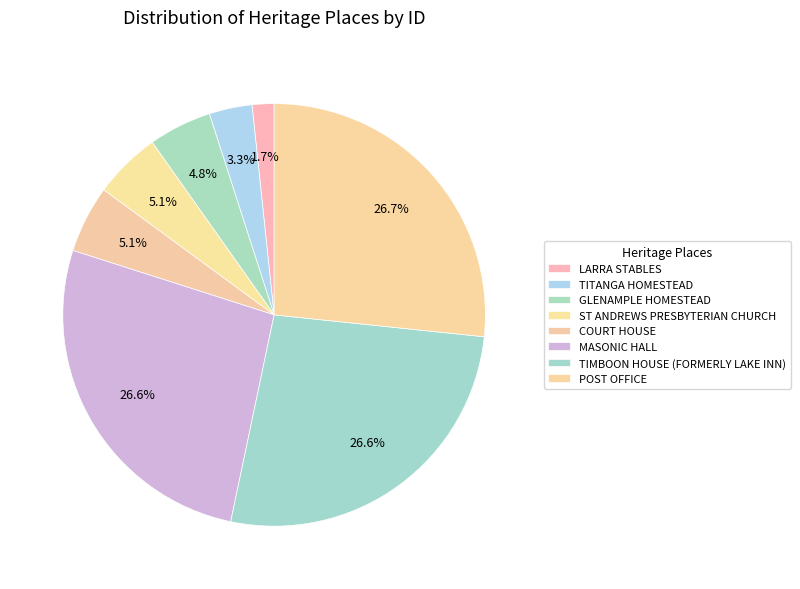

Does LARRA STABLES account for over 50% of the chart?

No